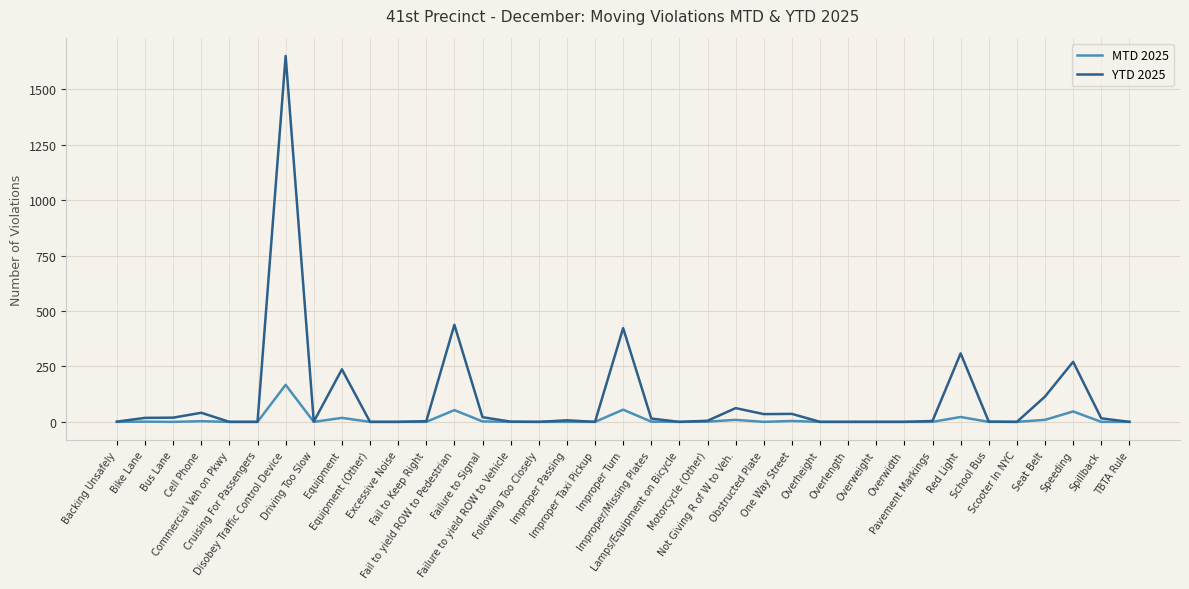

What are all the series names shown in the legend?

MTD 2025, YTD 2025